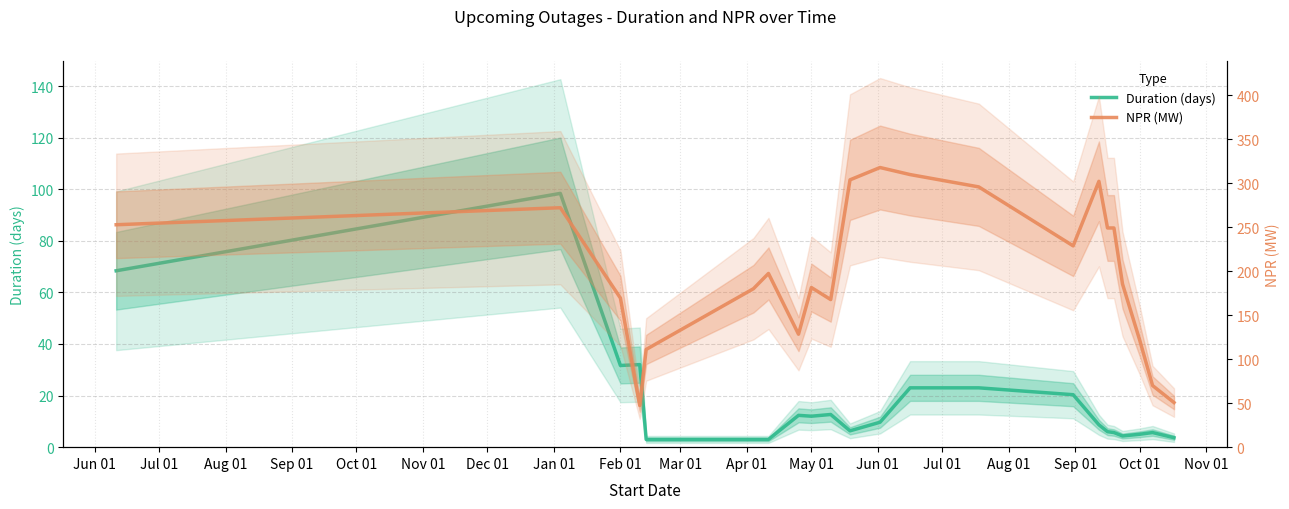

True or false: Duration (days) and NPR (MW) cross at least once.

False